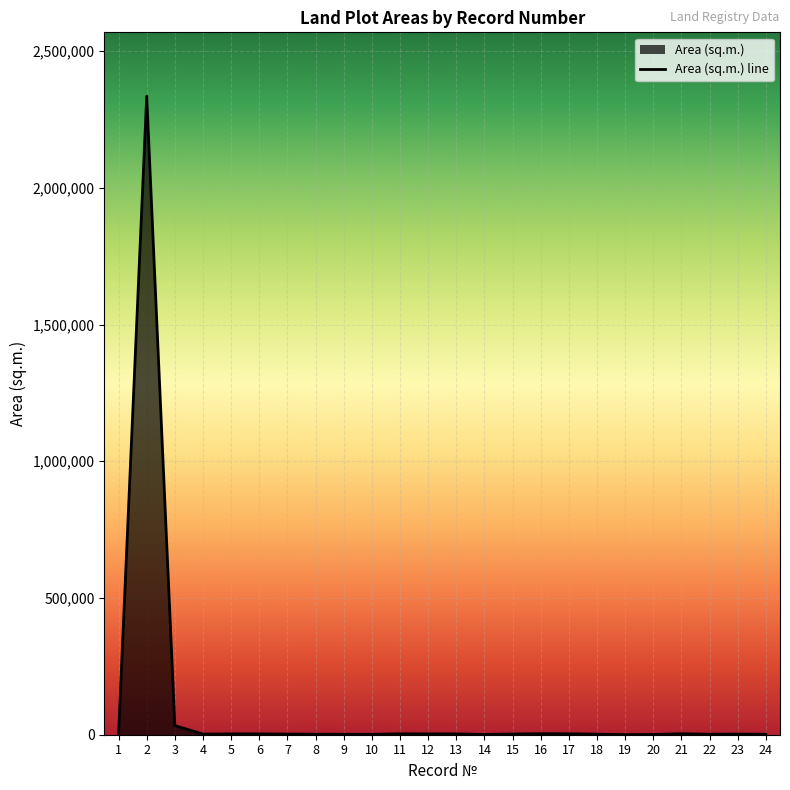

Approximately how many times larger is the value at 21 compared to 8?

2.0